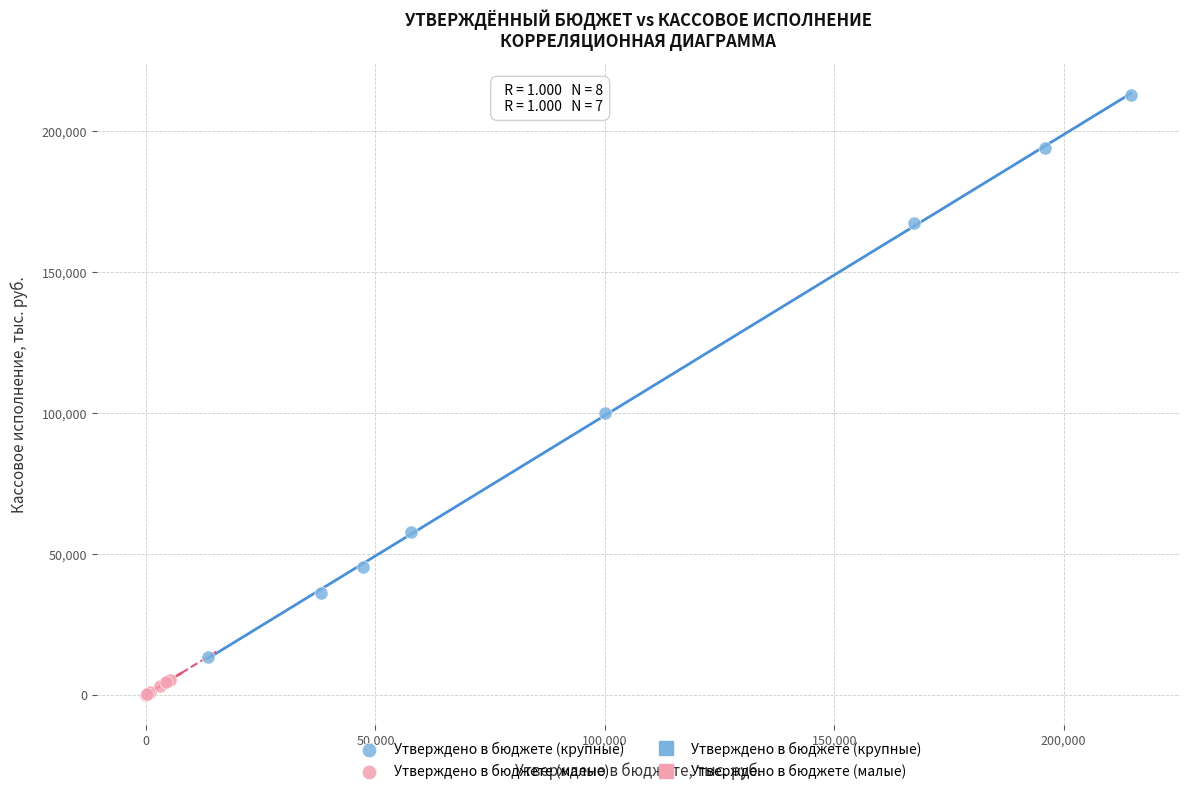

Which series reaches the maximum Y coordinate?

Утверждено в бюджете (крупные)